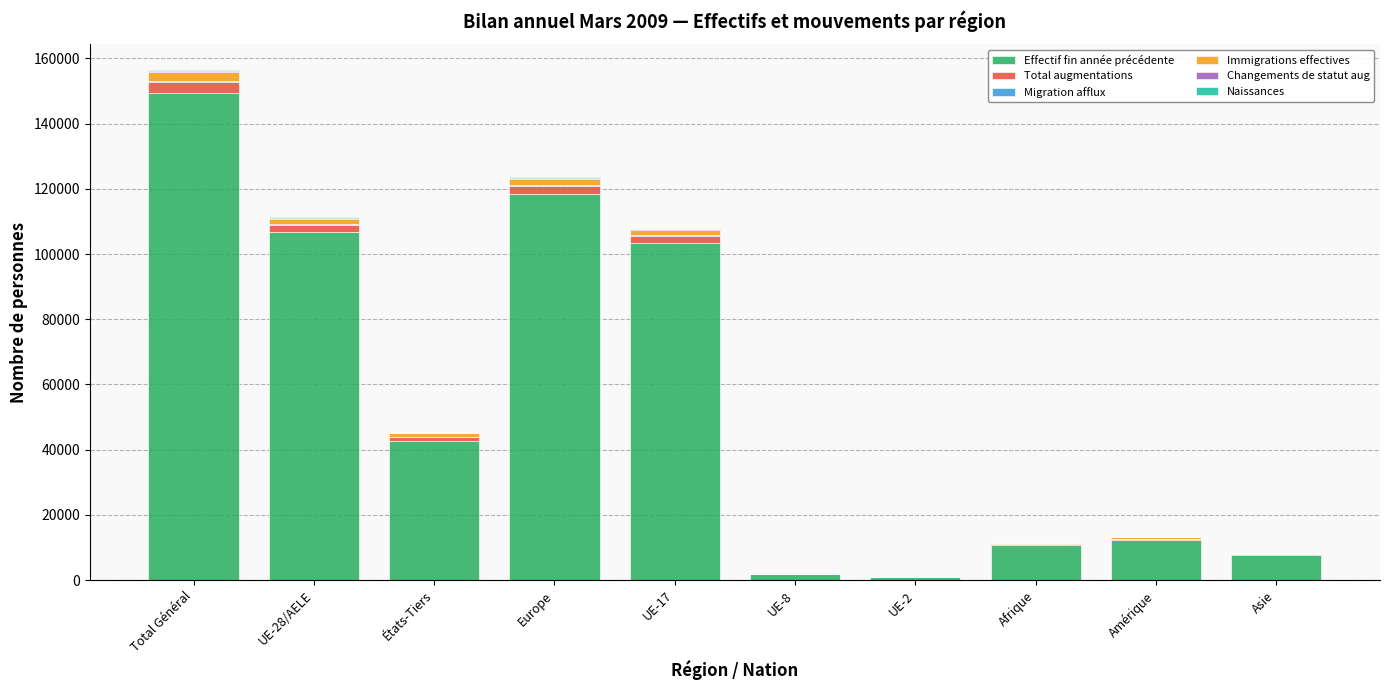

True or false: Effectif fin année précédente has a value of 259951 at Total Général.

False